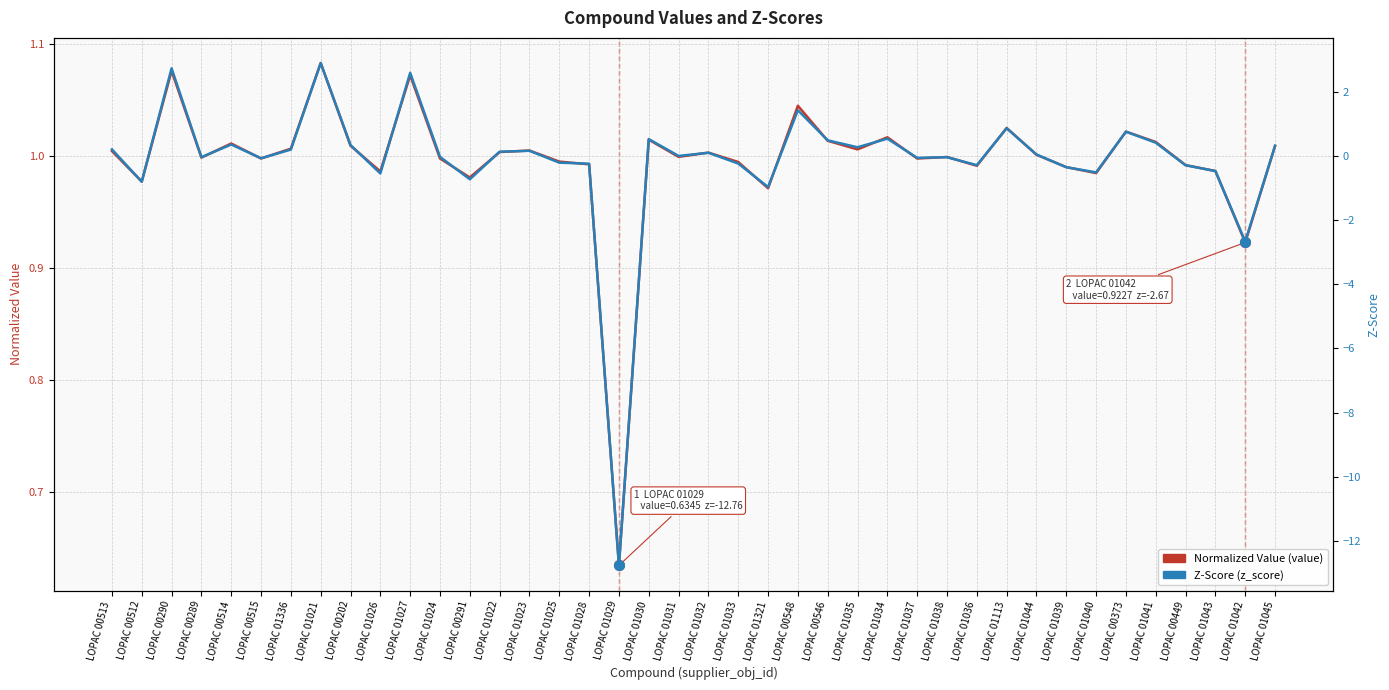

Between LOPAC 01036 and LOPAC 01321, which is larger?

LOPAC 01036